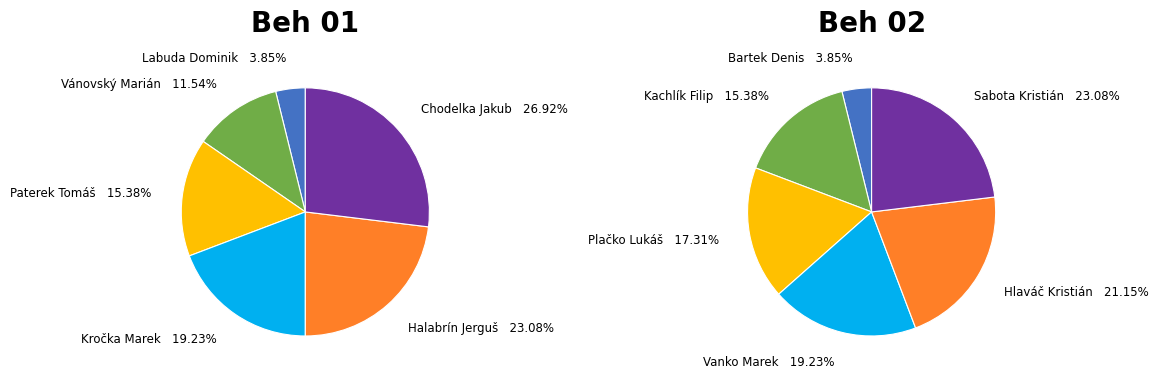

At 2, list the series in order from largest to smallest.

Beh 02, Beh 01